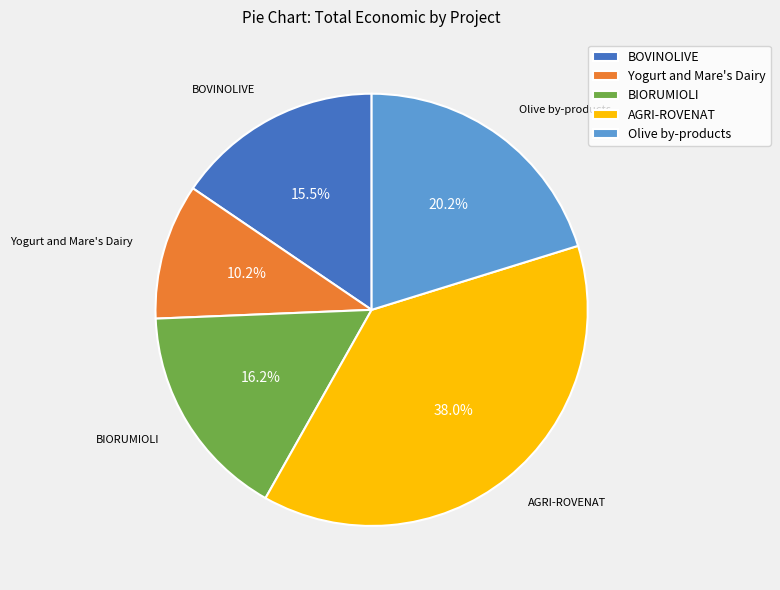

Count the number of slices in the pie.

5